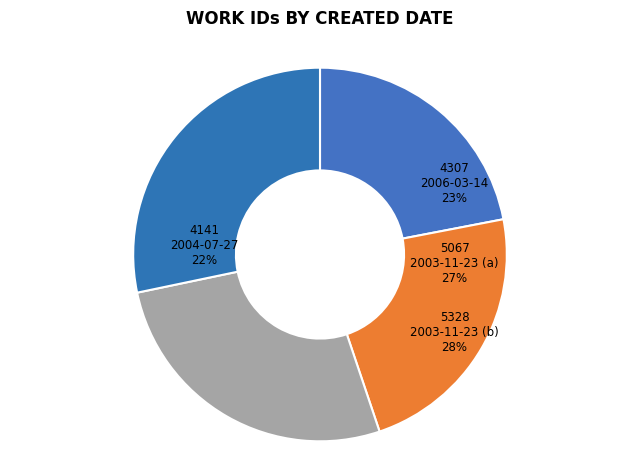

Which slice is the smallest?

2004-07-27